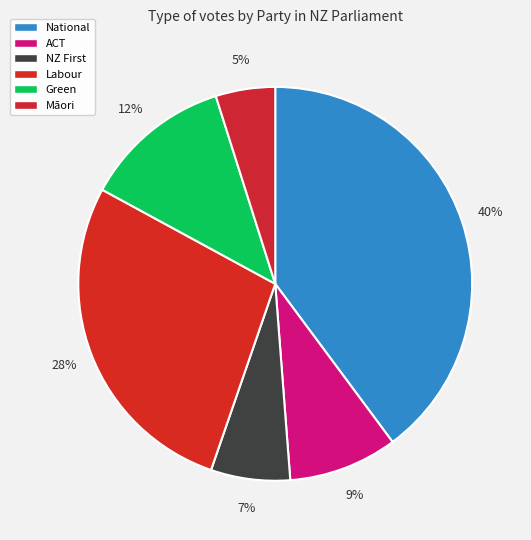

How many segments does this pie chart have?

6